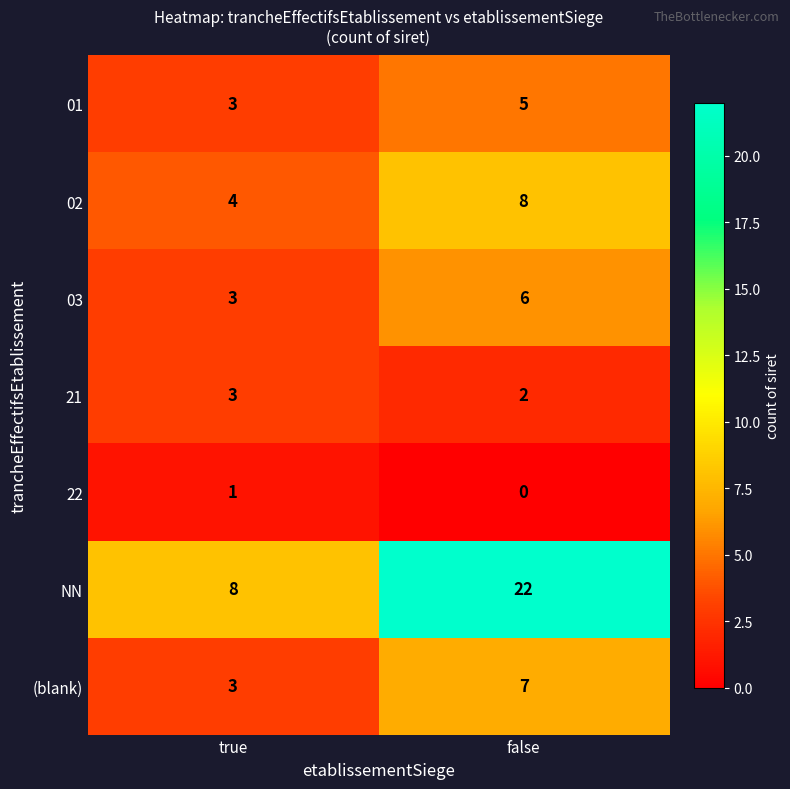

True or false: 01 has a value of 3 at false.

False